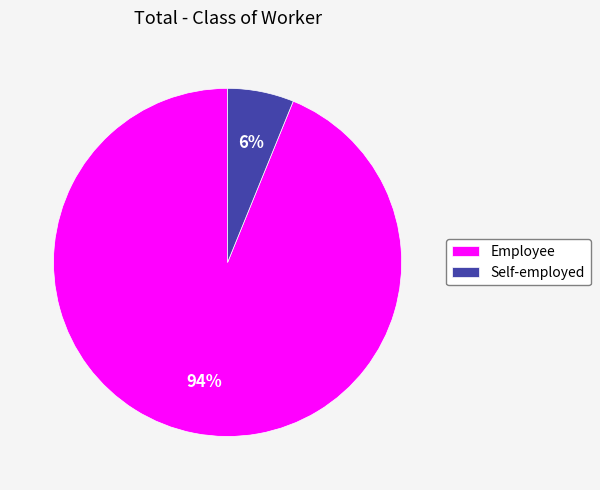

How many segments does this pie chart have?

2